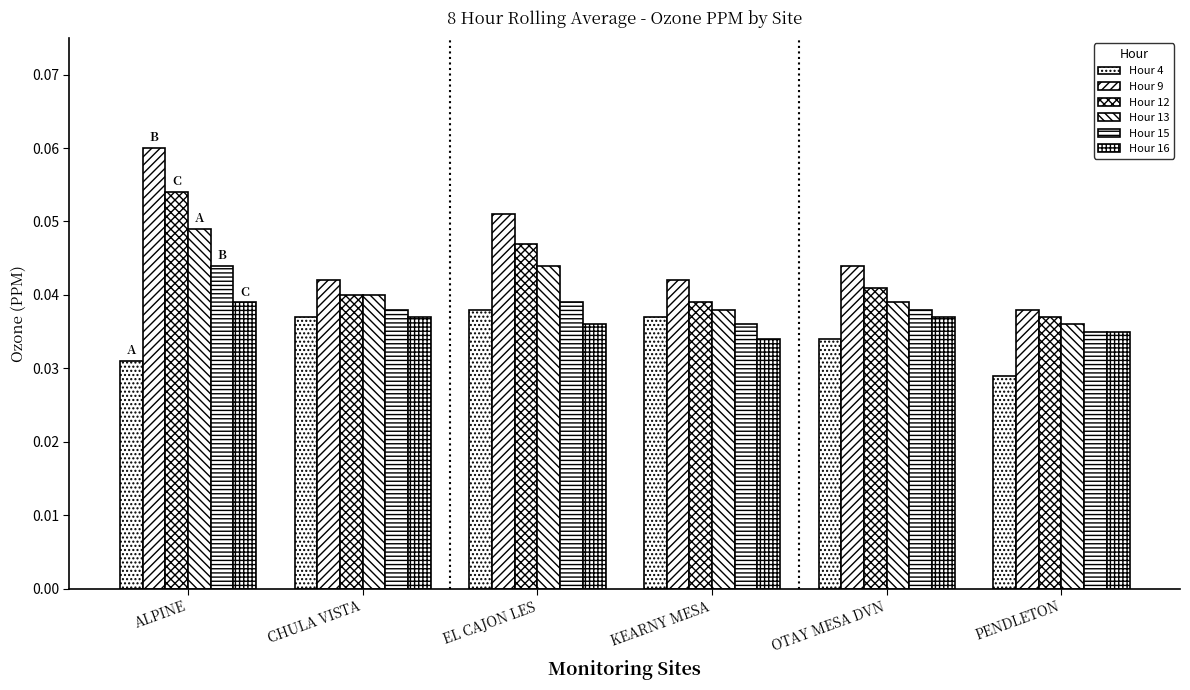

Reading left to right, what are all the values shown in this chart?

Hour 4: 0.0	0.0	0.0	0.0	0.0	0.0
Hour 9: 0.1	0.0	0.1	0.0	0.0	0.0
Hour 12: 0.1	0.0	0.0	0.0	0.0	0.0
Hour 13: 0.0	0.0	0.0	0.0	0.0	0.0
Hour 15: 0.0	0.0	0.0	0.0	0.0	0.0
Hour 16: 0.0	0.0	0.0	0.0	0.0	0.0